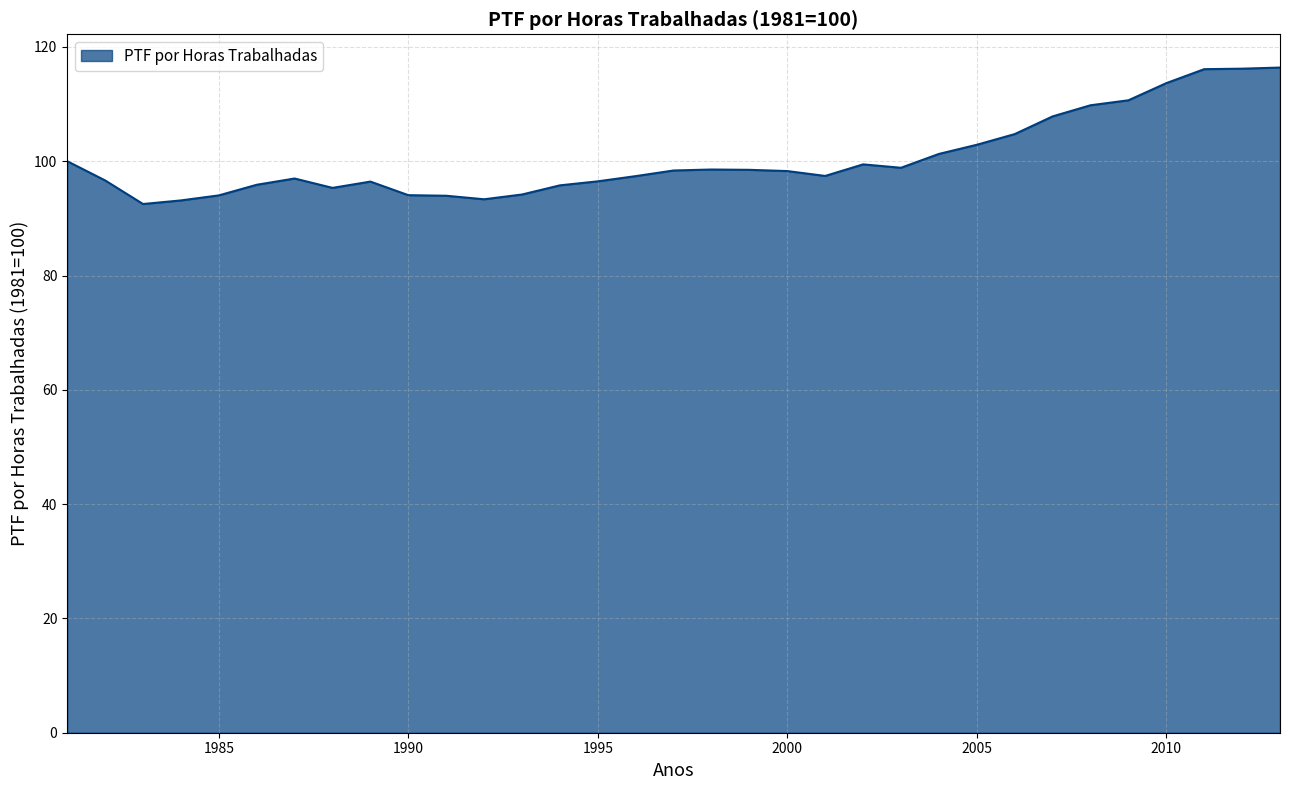

What is the minimum value shown in the chart?

92.5